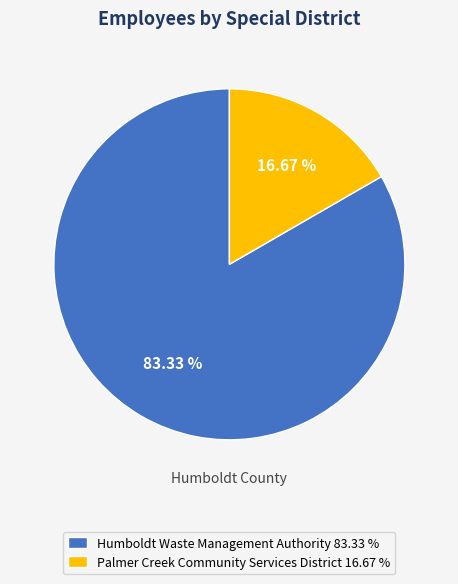

Which category accounts for the majority?

Humboldt Waste Management Authority